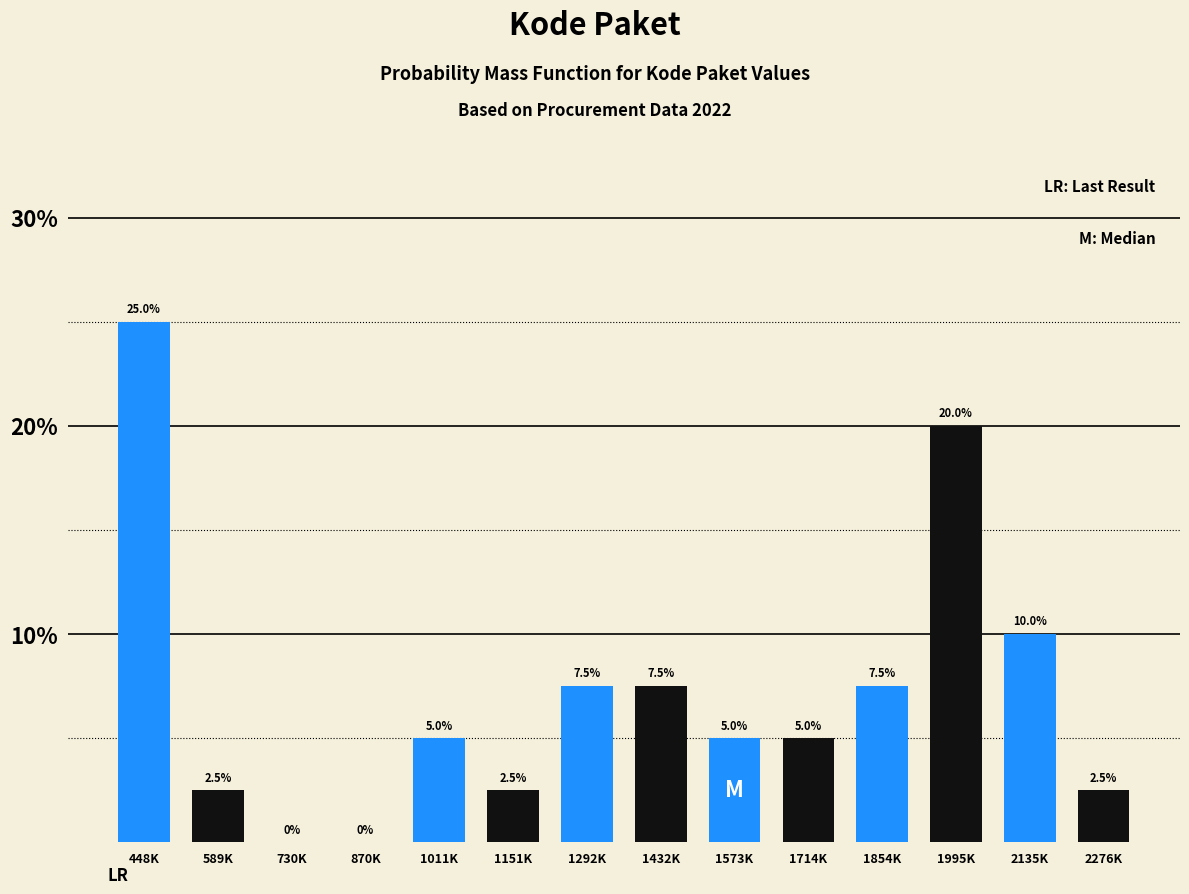

Reading left to right, what are all the values shown in this chart?

448K=25.0	589K=2.5	730K=0.0	870K=0.0	1011K=5.0	1151K=2.5	1292K=7.5	1432K=7.5	1573K=5.0	1714K=5.0	1854K=7.5	1995K=20.0	2135K=10.0	2276K=2.5